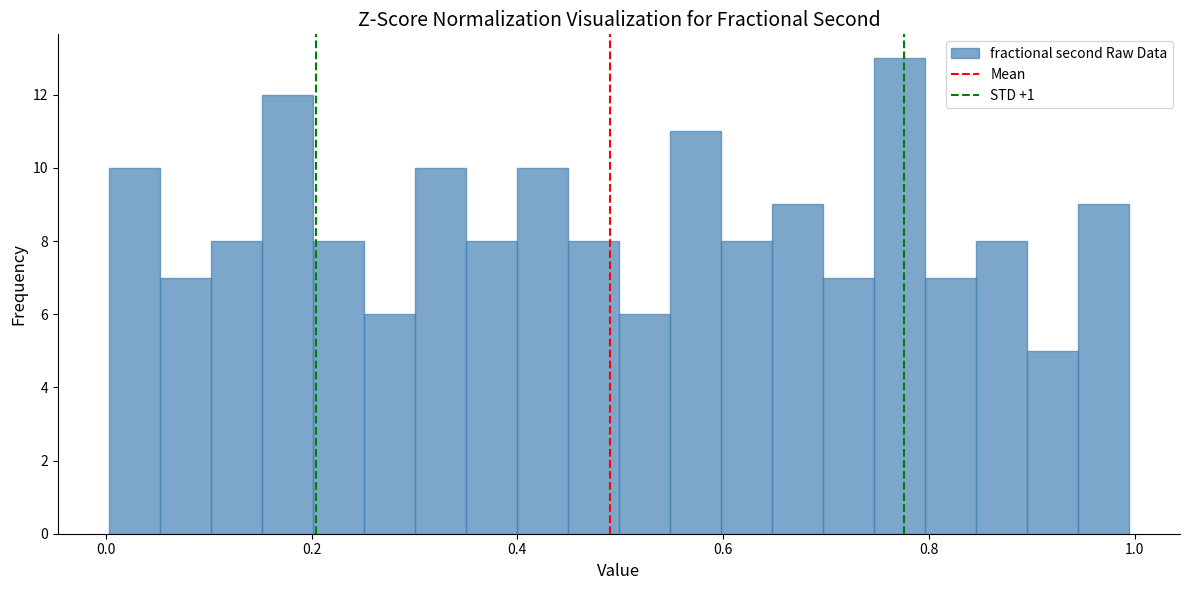

Read against the x-axis, roughly where is the centre of the tallest bar?

0.78